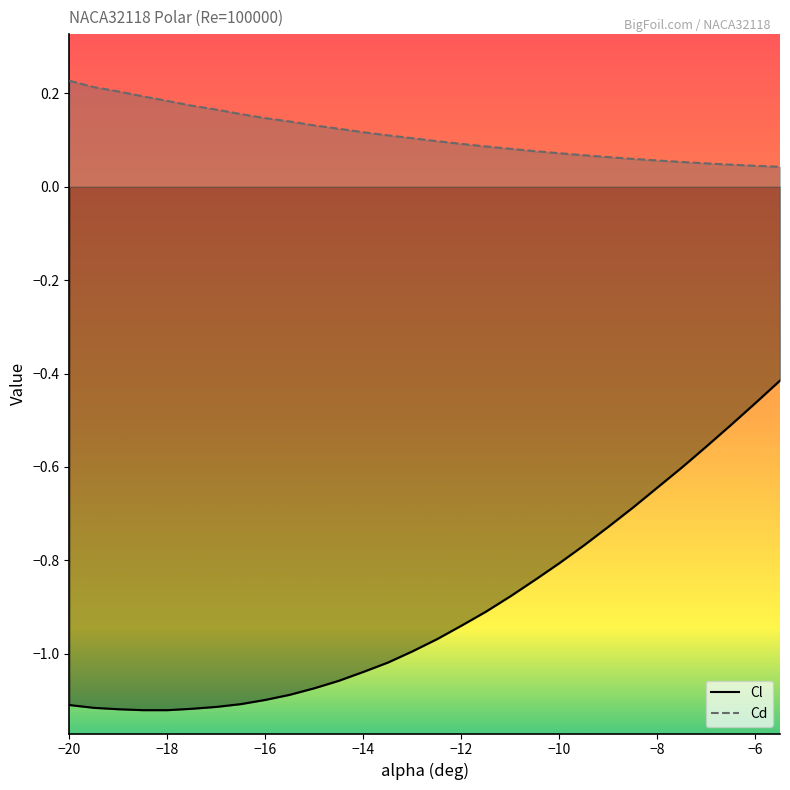

True or false: Cd curve and Cl curve cross at least once.

False